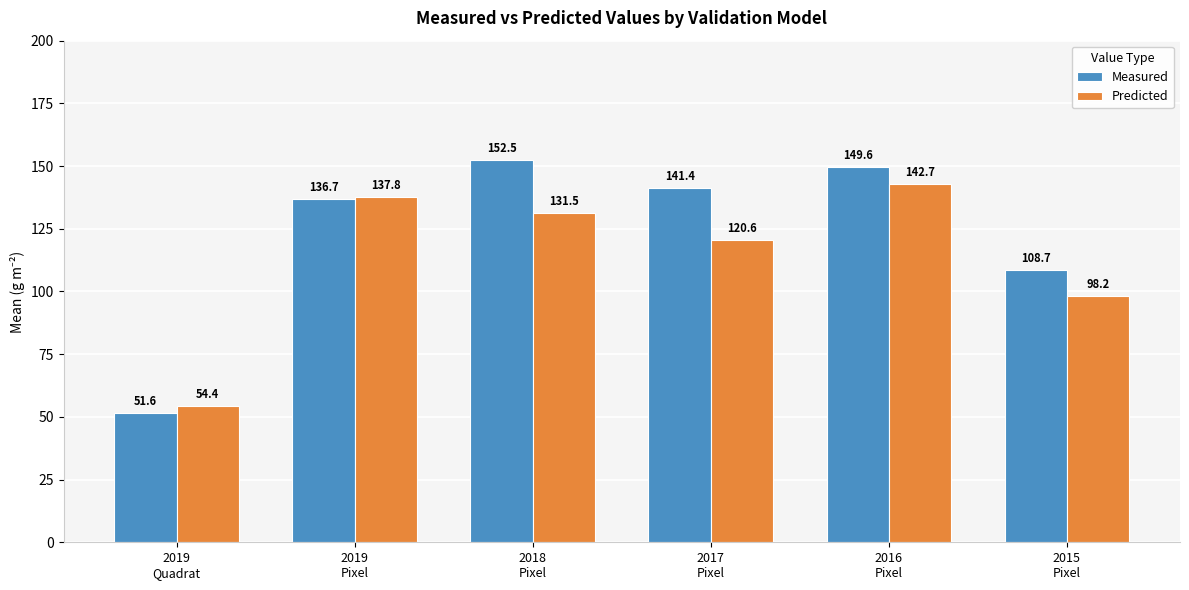

The value of Measured at 2015
Pixel is 108.7. True or false?

True